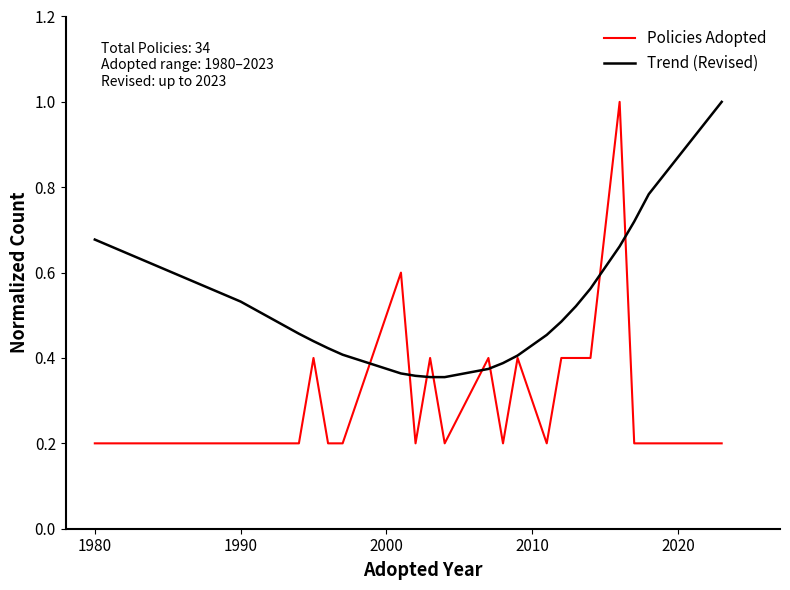

How many categories are shown in the chart?

21